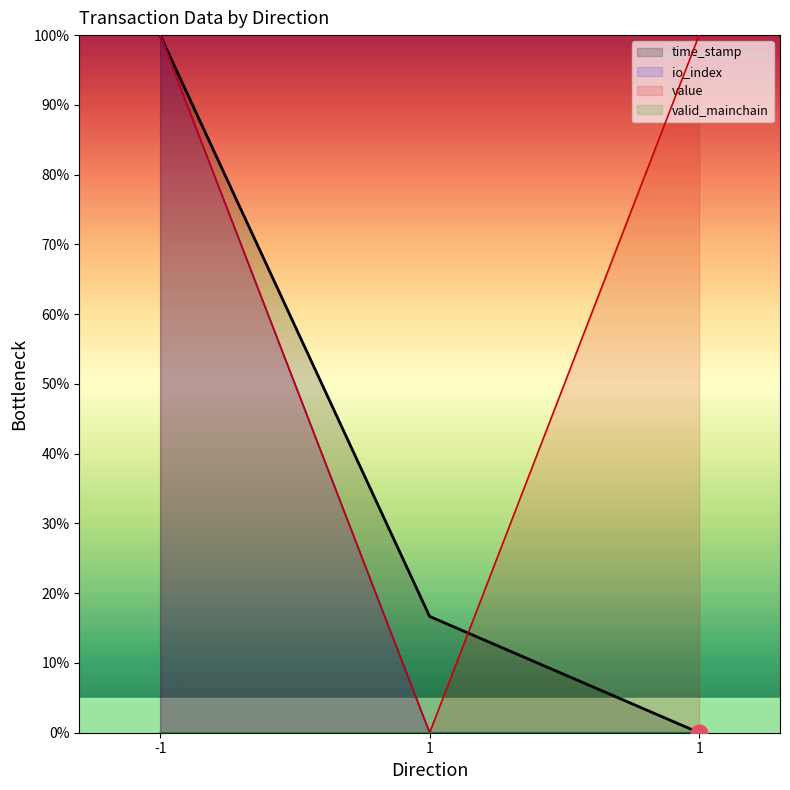

List the series in order of their overall mean, lowest first.

io_index, time_stamp, value